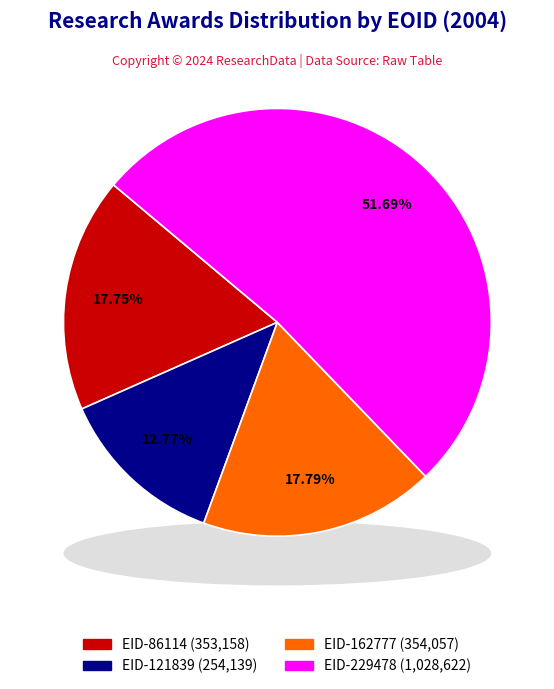

Is EID-121839 the majority of the pie?

No